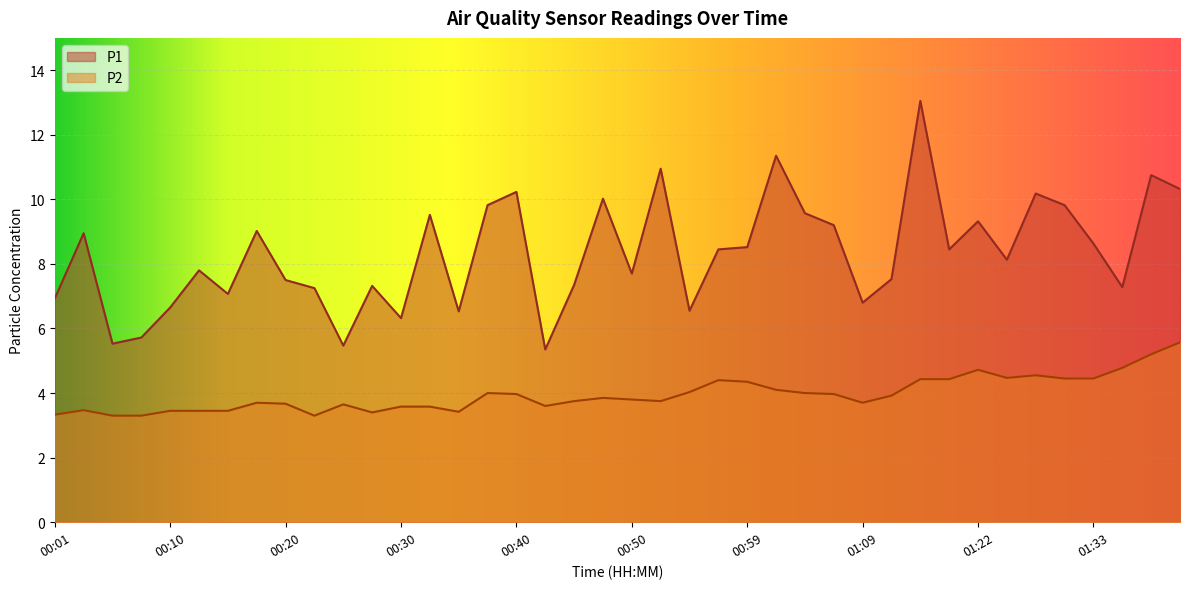

Is it true that P2 equals 3.9 at 00:47?

True